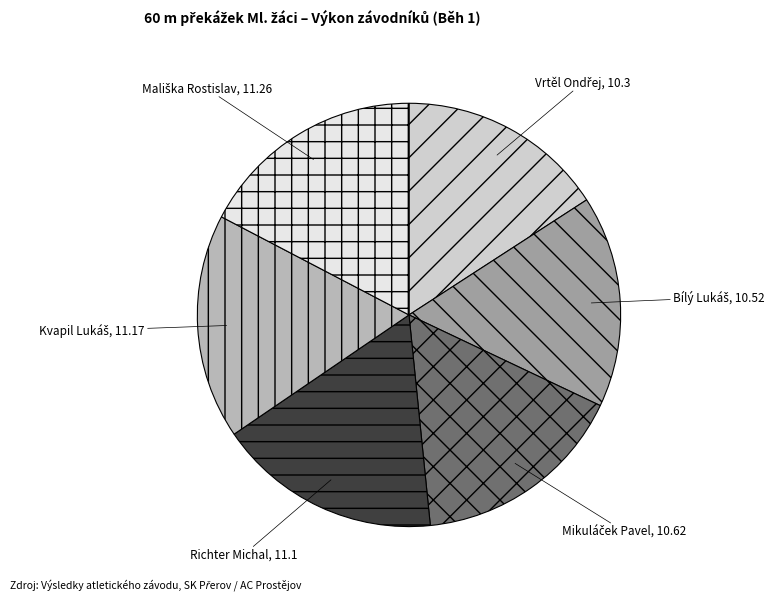

Is Richter Michal the majority of the pie?

No